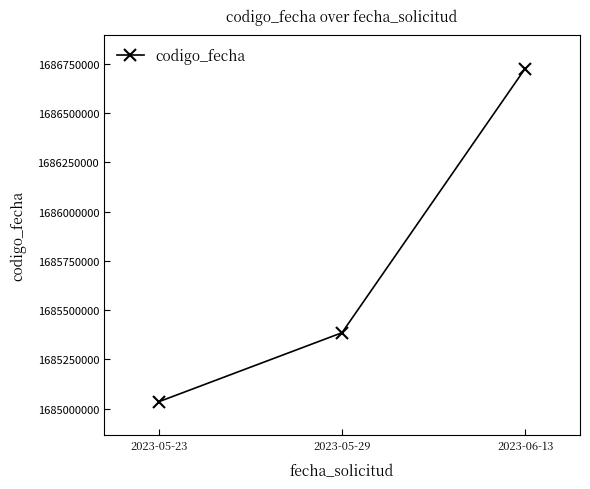

The value at 2023-05-29 is 710412429. True or false?

False